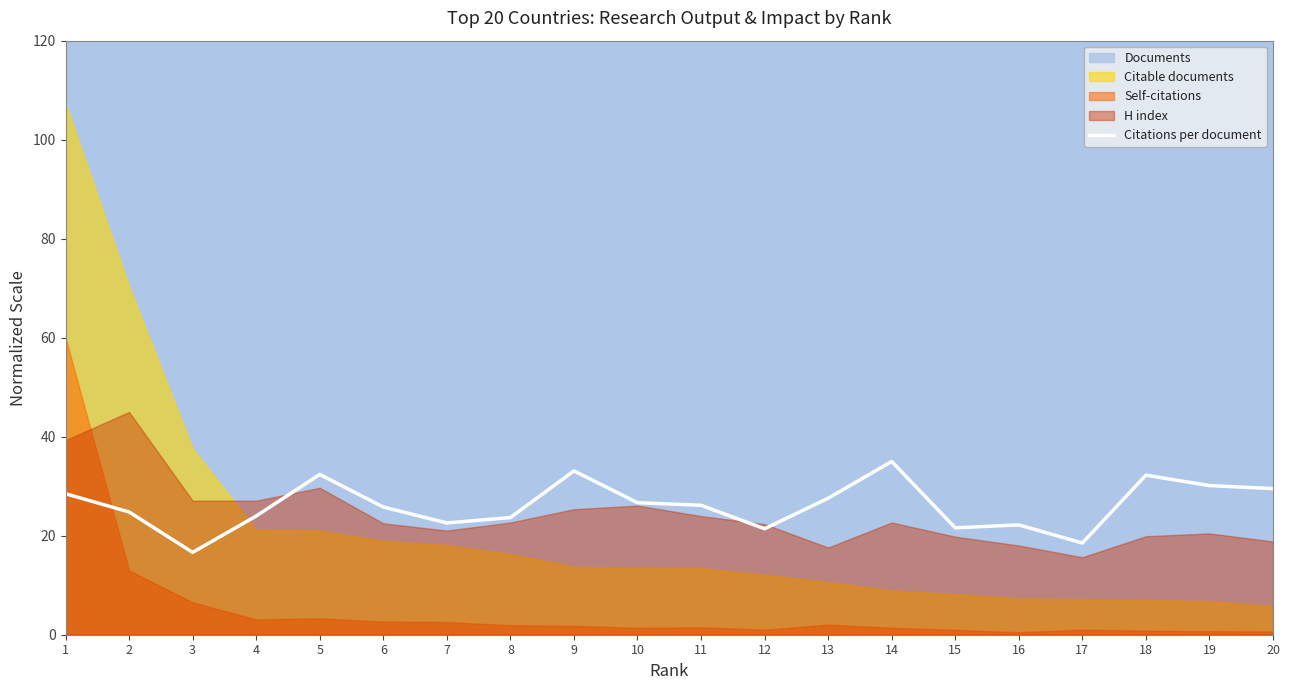

The value at 14 is 10.4. True or false?

False